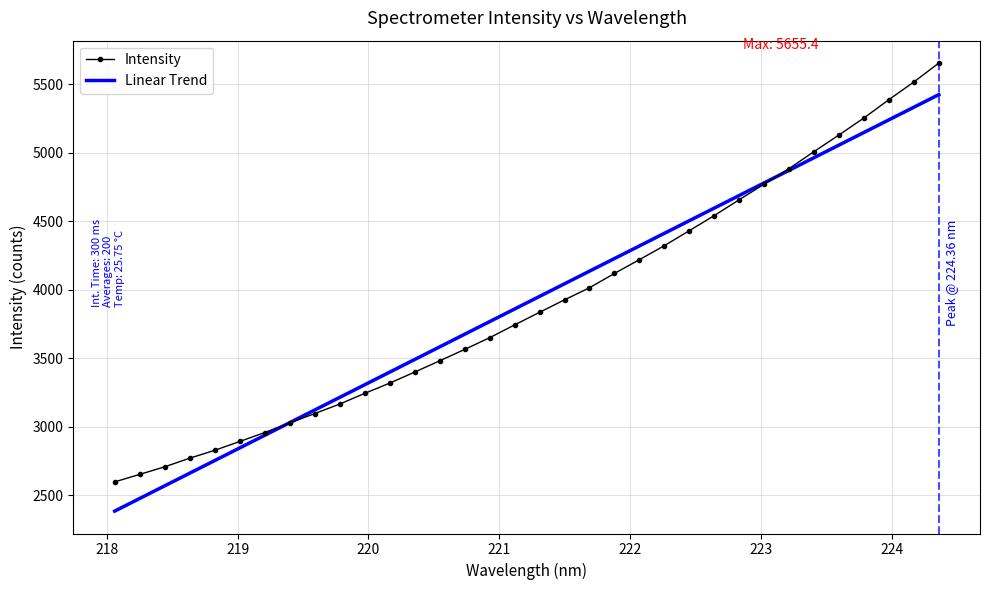

How many values exceed 3836?

17